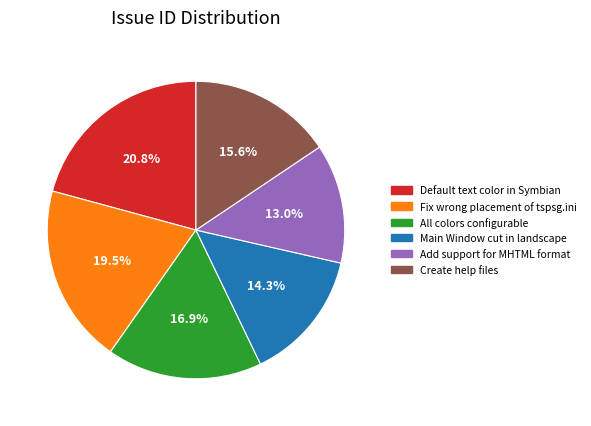

Which slice is the smallest?

Add support for MHTML format